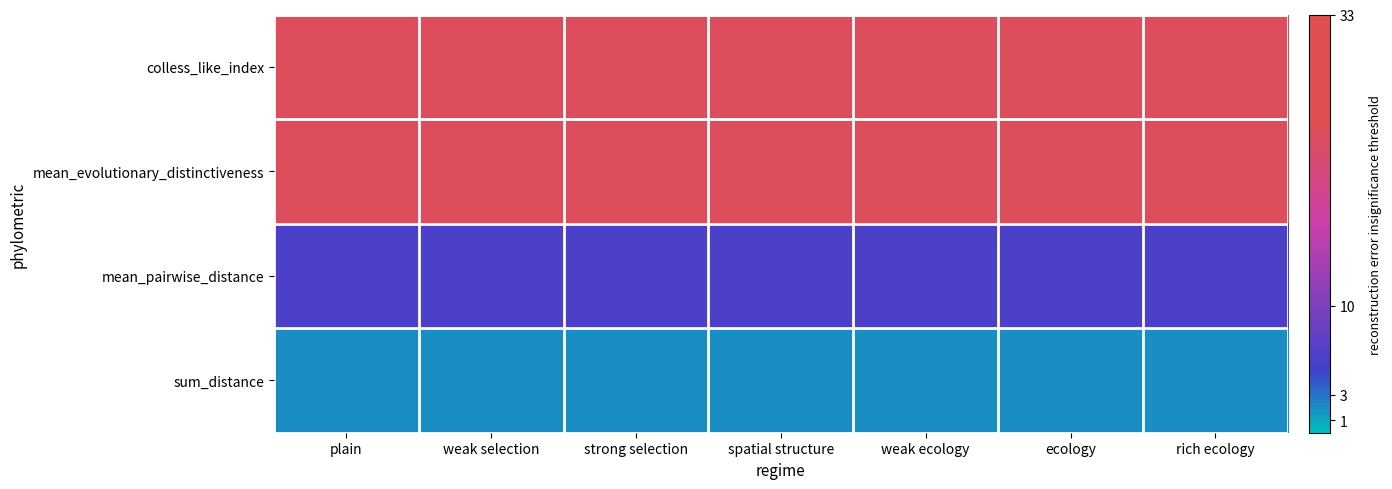

At how many categories does at least one series exceed 22814?

7